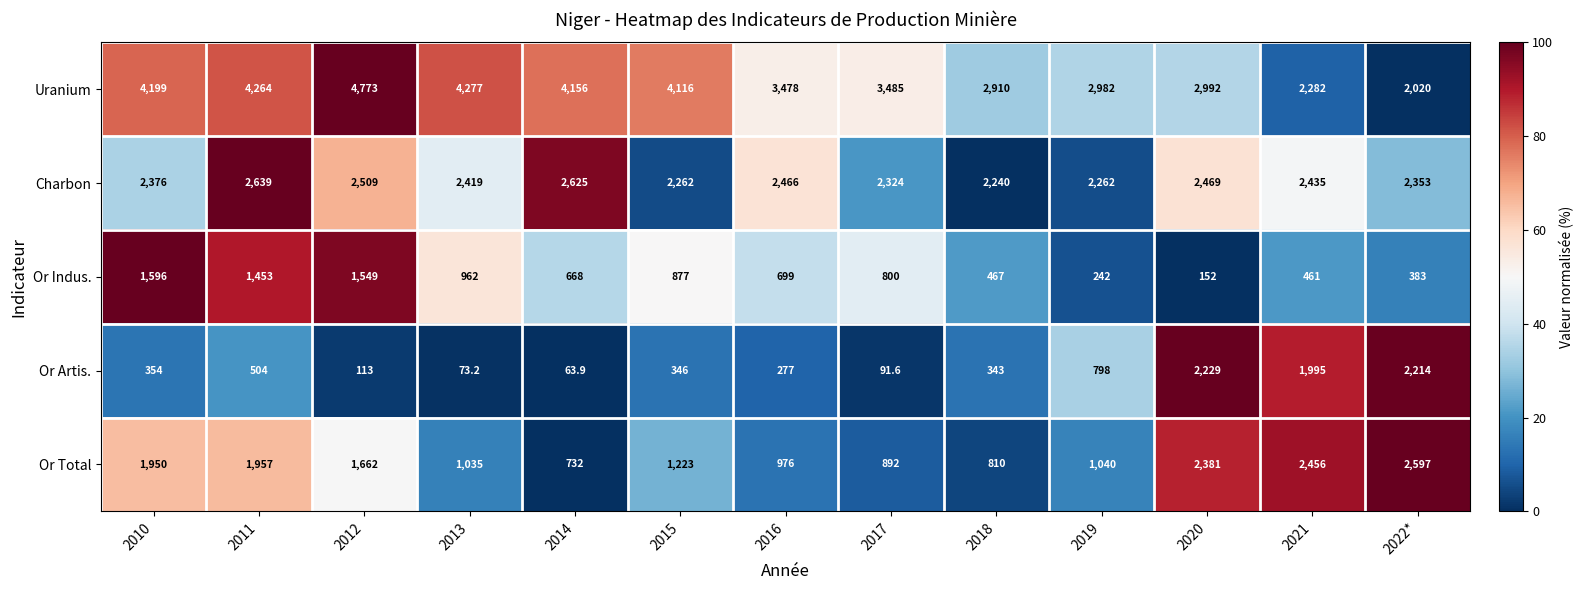

At 2022*, list the series in order from largest to smallest.

Or Total, Charbon, Or Artis., Uranium, Or Indus.